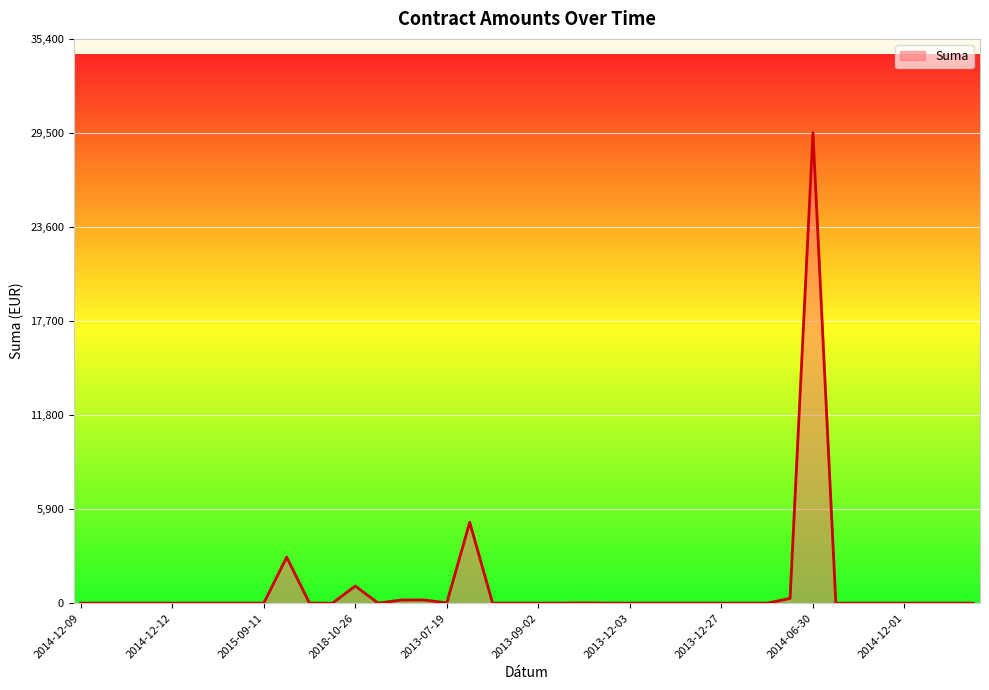

True or false: the data has more than 0 interior local peaks.

True